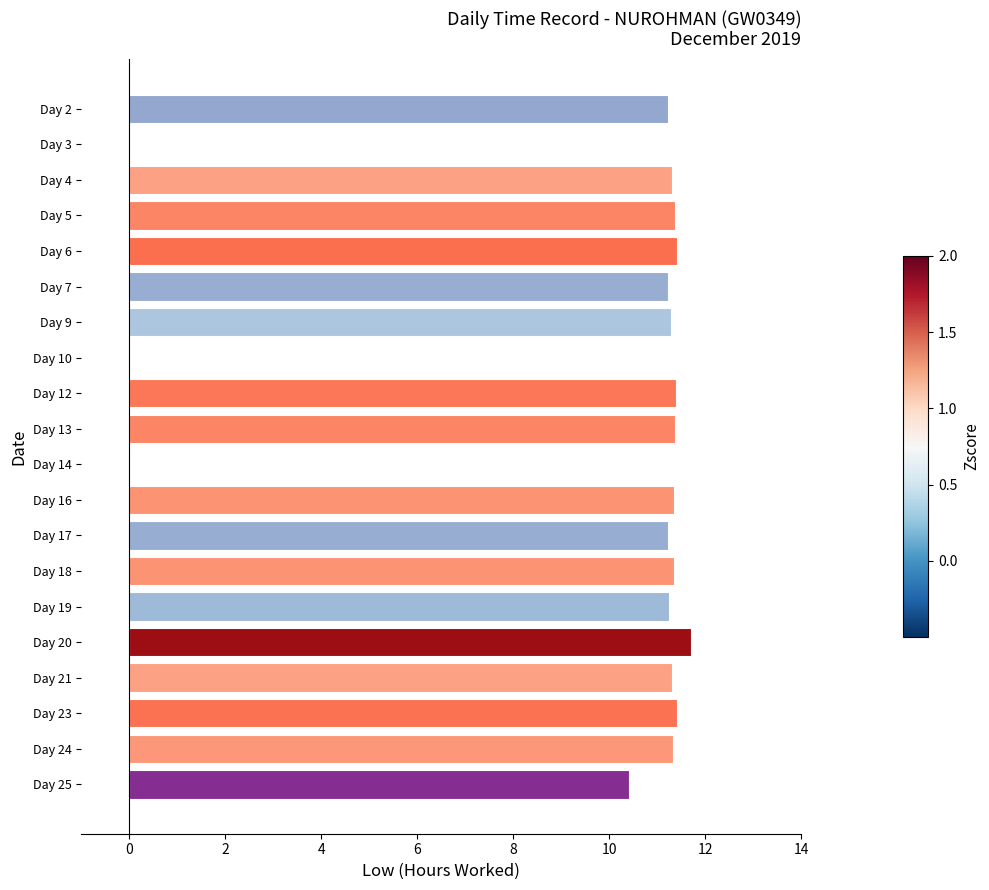

How many series are shown in this chart?

1